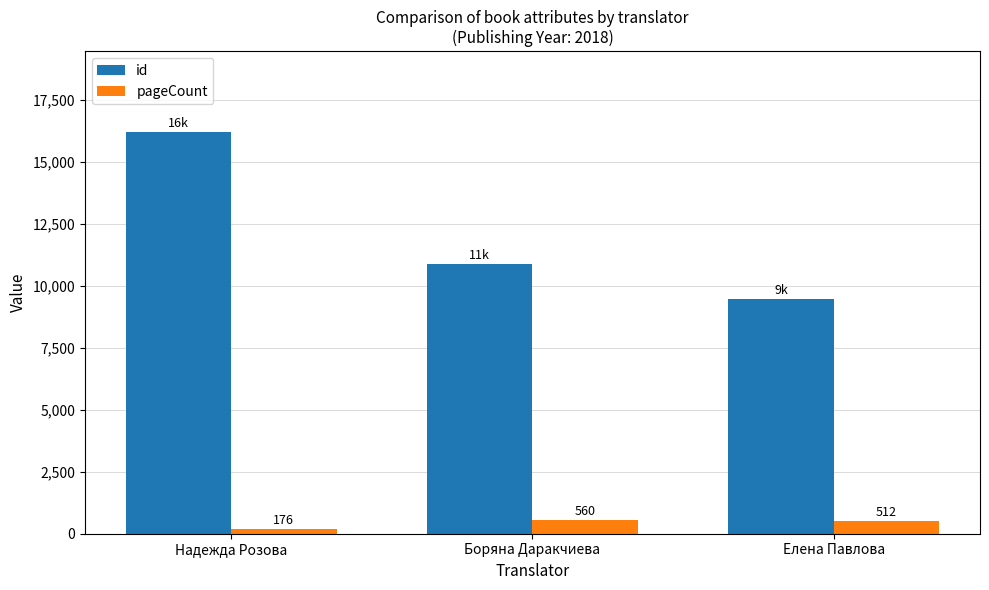

The value of id at Боряна Даракчиева is 10888. True or false?

True